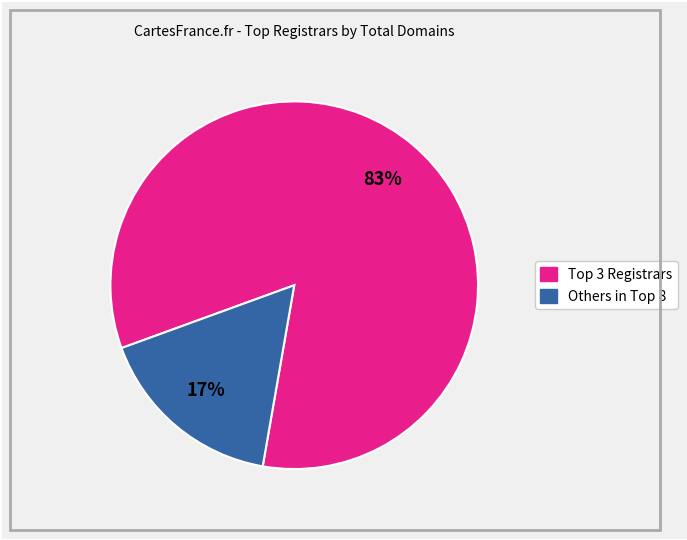

To the nearest percent, what is the average slice percentage?

50%